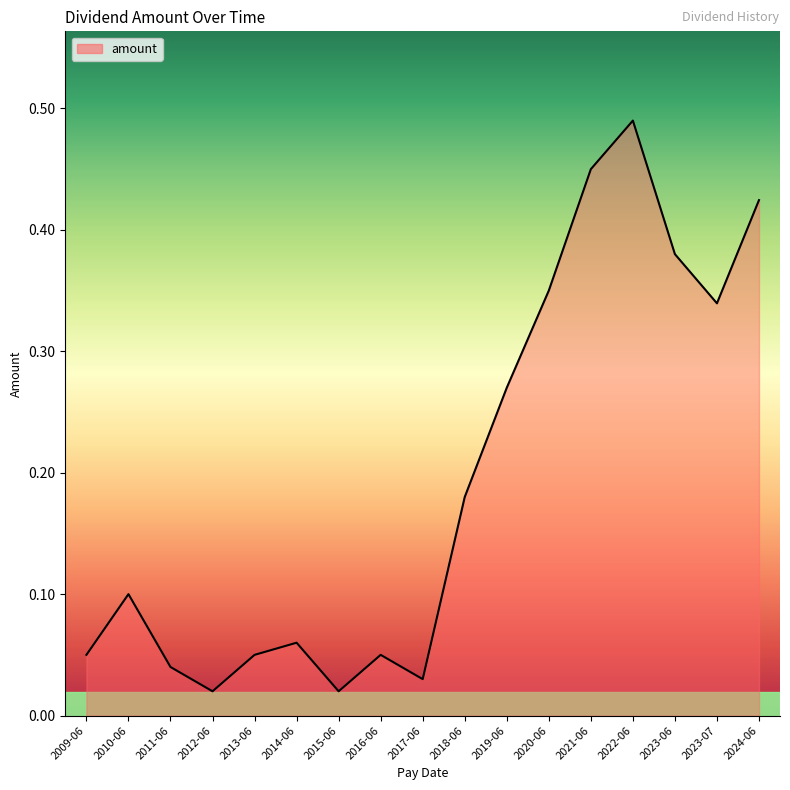

Is it true that the value at 2023-07 is 0.1?

False